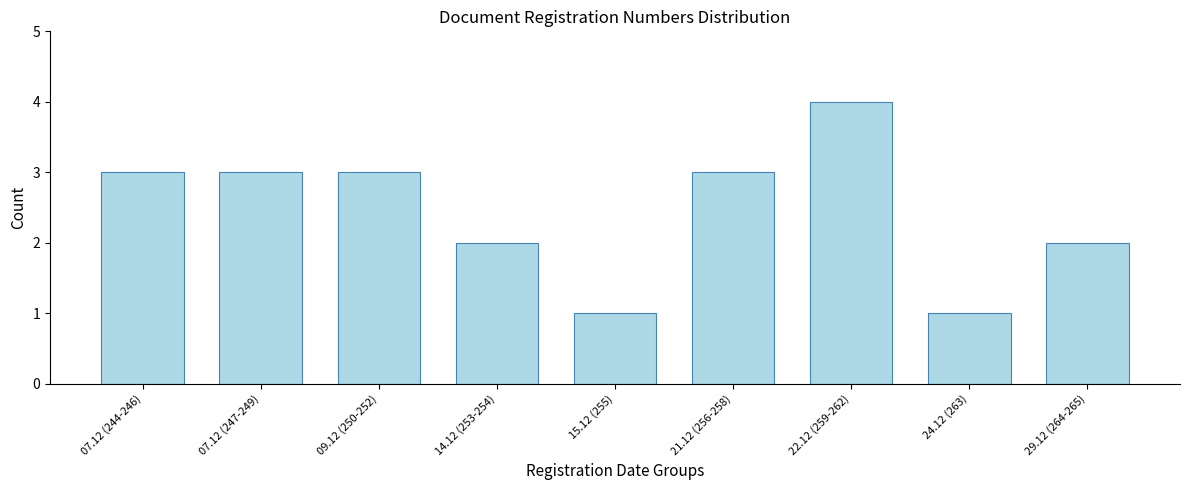

Reading left to right, transcribe all the data shown in this chart.

07.12 (244-246)=3	07.12 (247-249)=3	09.12 (250-252)=3	14.12 (253-254)=2	15.12 (255)=1	21.12 (256-258)=3	22.12 (259-262)=4	24.12 (263)=1	29.12 (264-265)=2